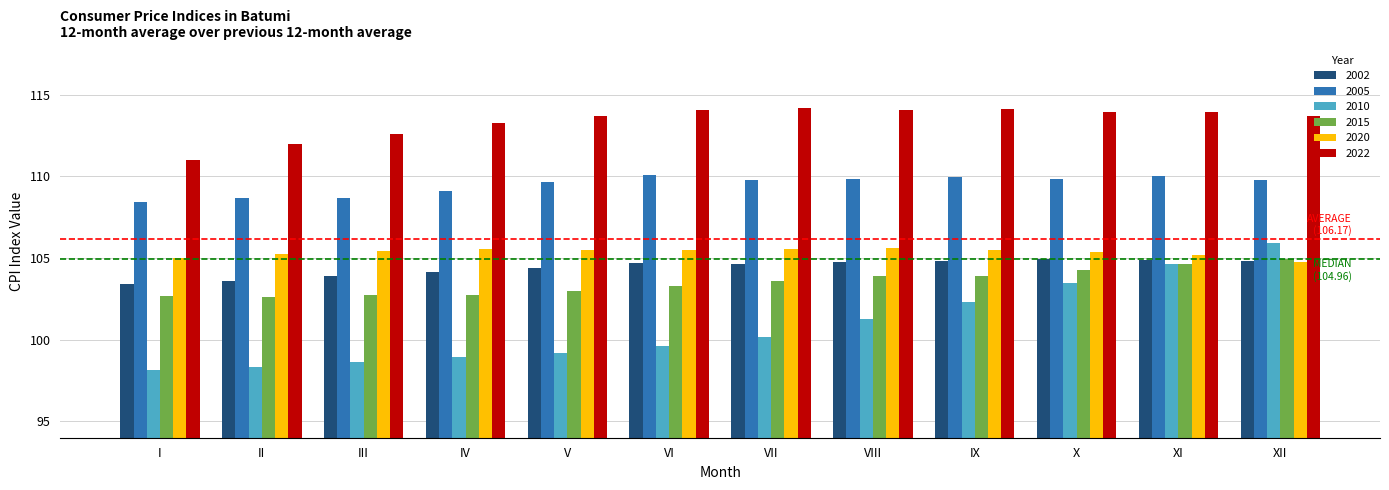

Rank the categories by 2010 value from lowest to highest.

I, II, III, IV, V, VI, VII, VIII, IX, X, XI, XII